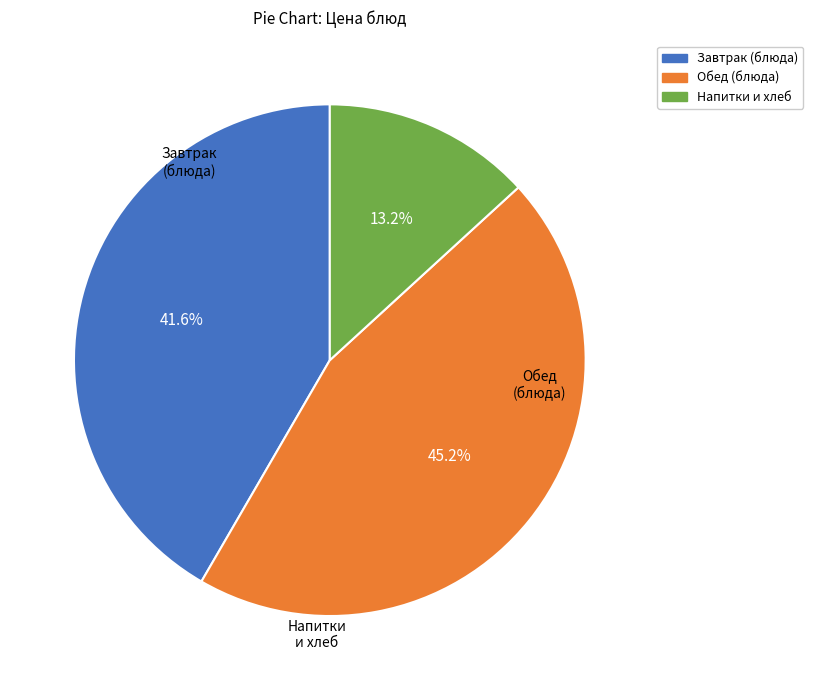

Is there any slice that represents more than half of the pie?

No